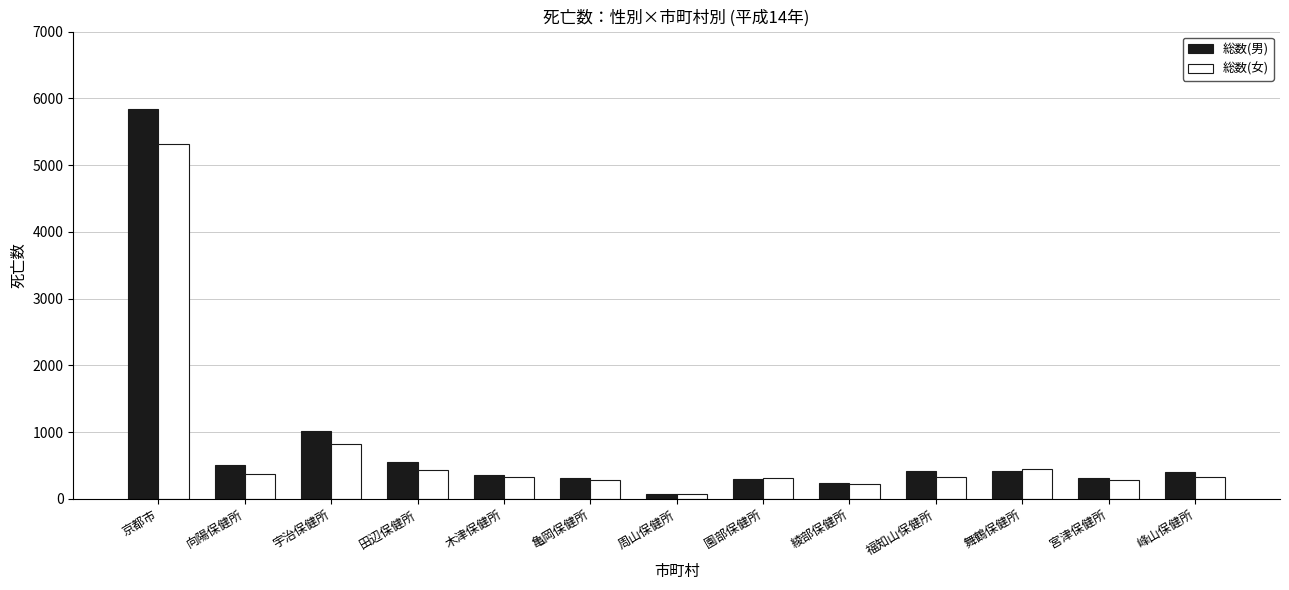

How many values in the 総数(男) series are below 406?

6